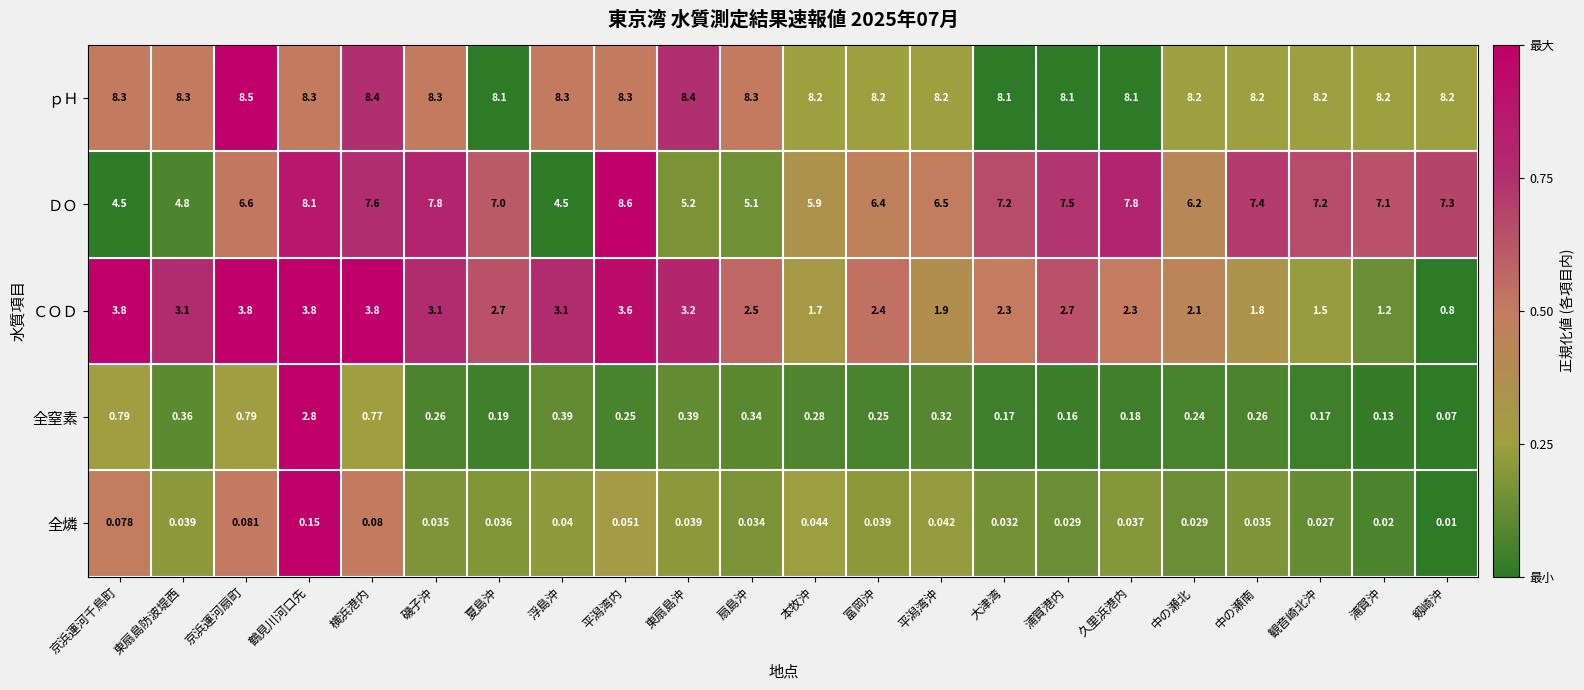

At 浦賀港内, list the series in order from largest to smallest.

ｐＨ, ＤＯ, ＣＯＤ, 全窒素, 全燐